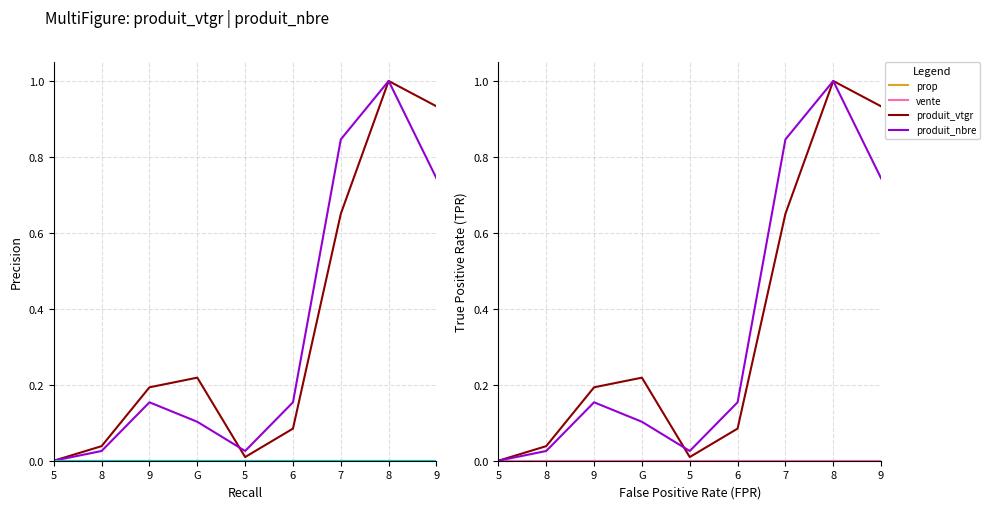

In produit_nbre, how many points are lower than both neighbors (excluding endpoints)?

1